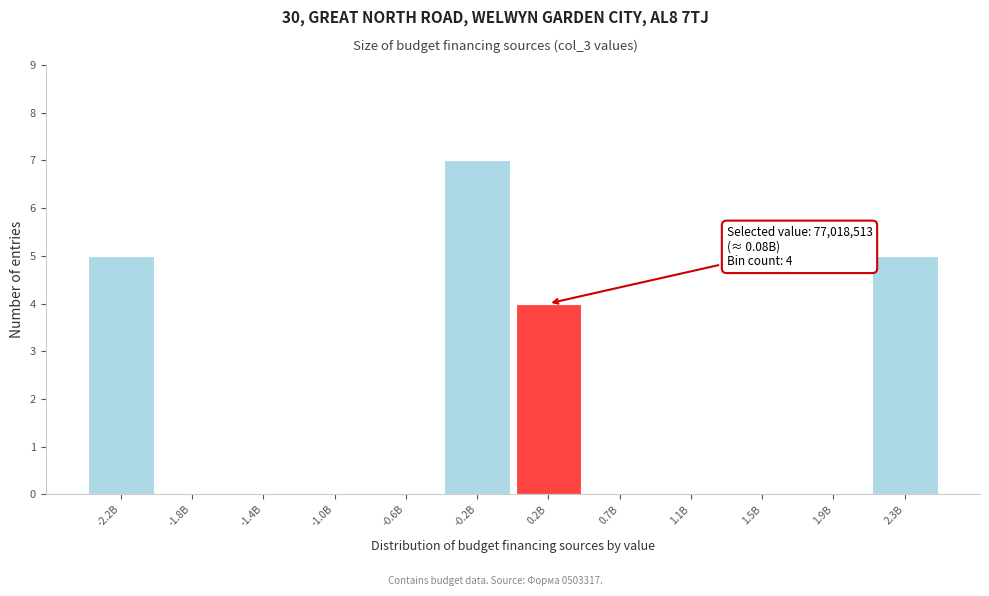

Reading left to right, what are all the values shown in this chart?

-2.2B=5	-1.8B=0	-1.4B=0	-1.0B=0	-0.6B=0	-0.2B=7	0.2B=4	0.7B=0	1.1B=0	1.5B=0	1.9B=0	2.3B=5